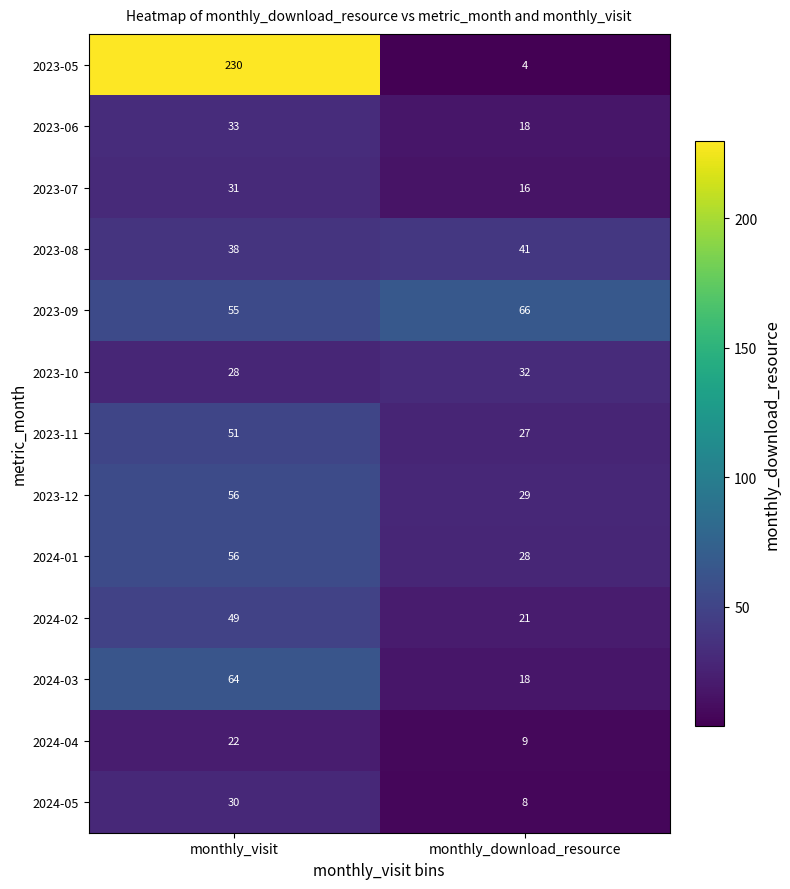

Which label corresponds to the largest value in the chart?

monthly_visit